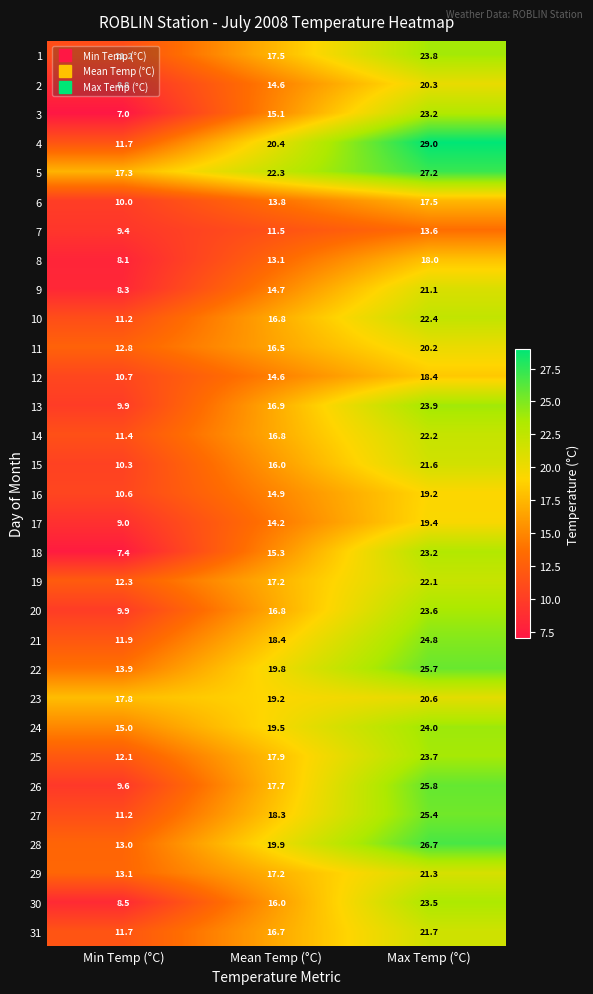

Which series has the largest range (max minus min)?

4